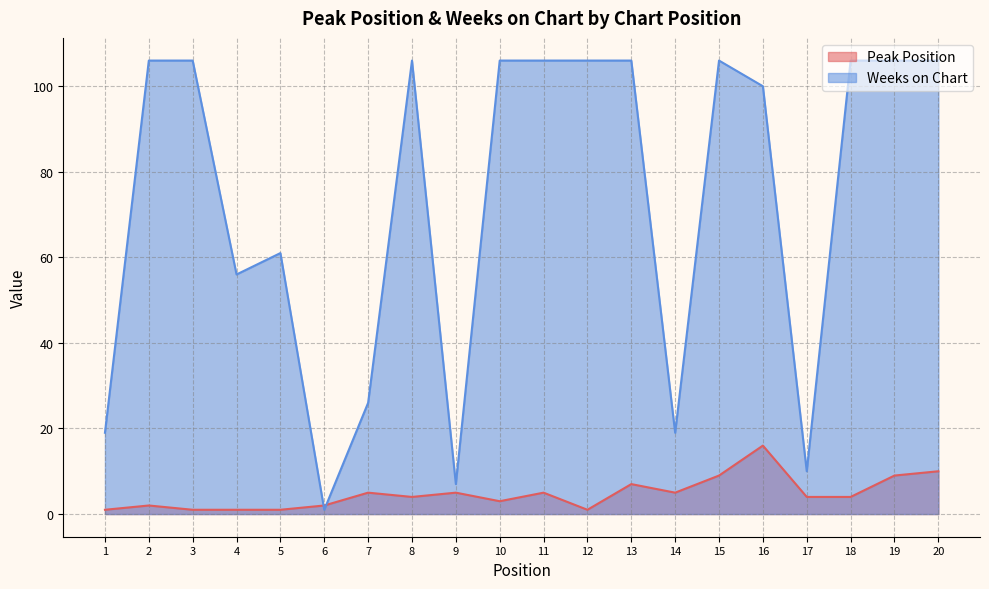

The Weeks on Chart series shows 106 at 12. True or false?

True